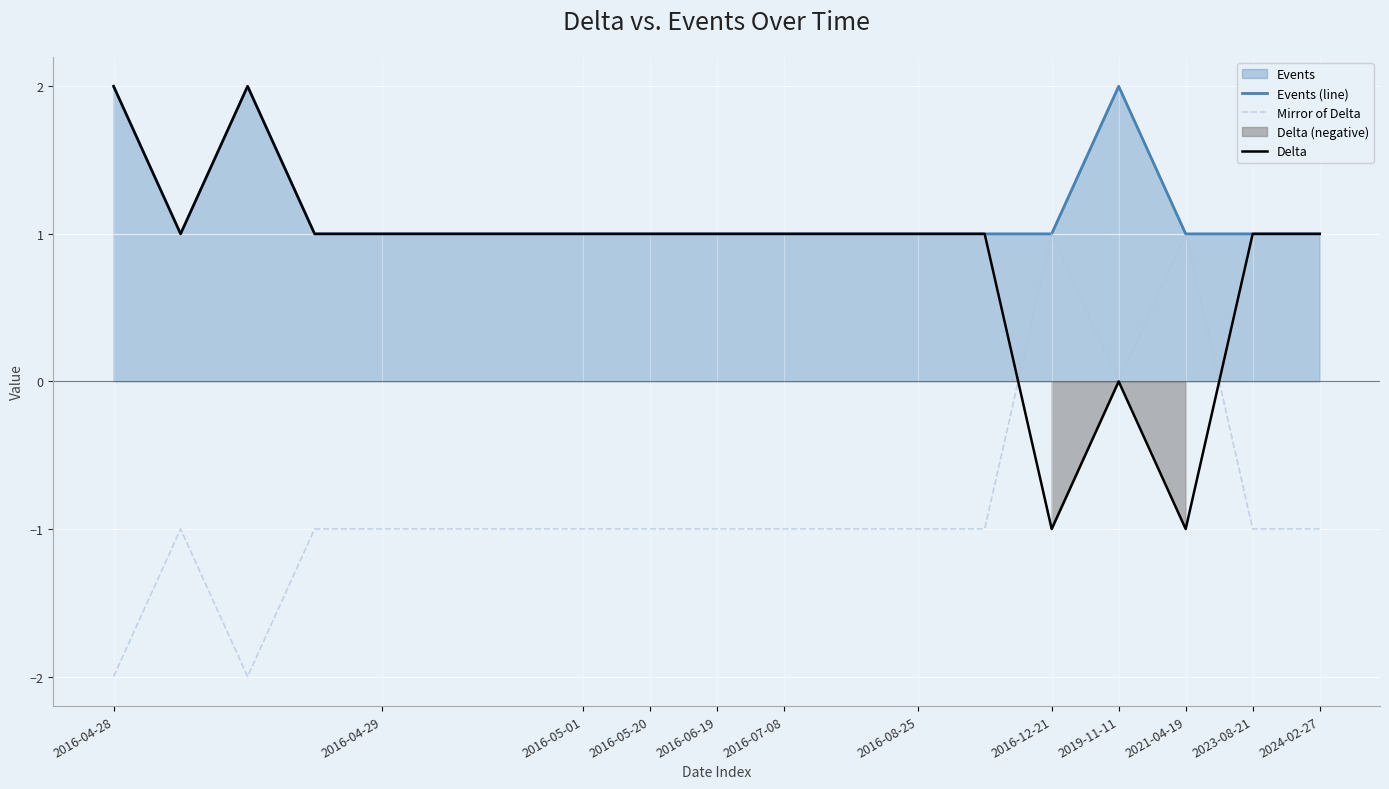

True or false: Events (line) has a value of 1 at 2016-07-08.

True